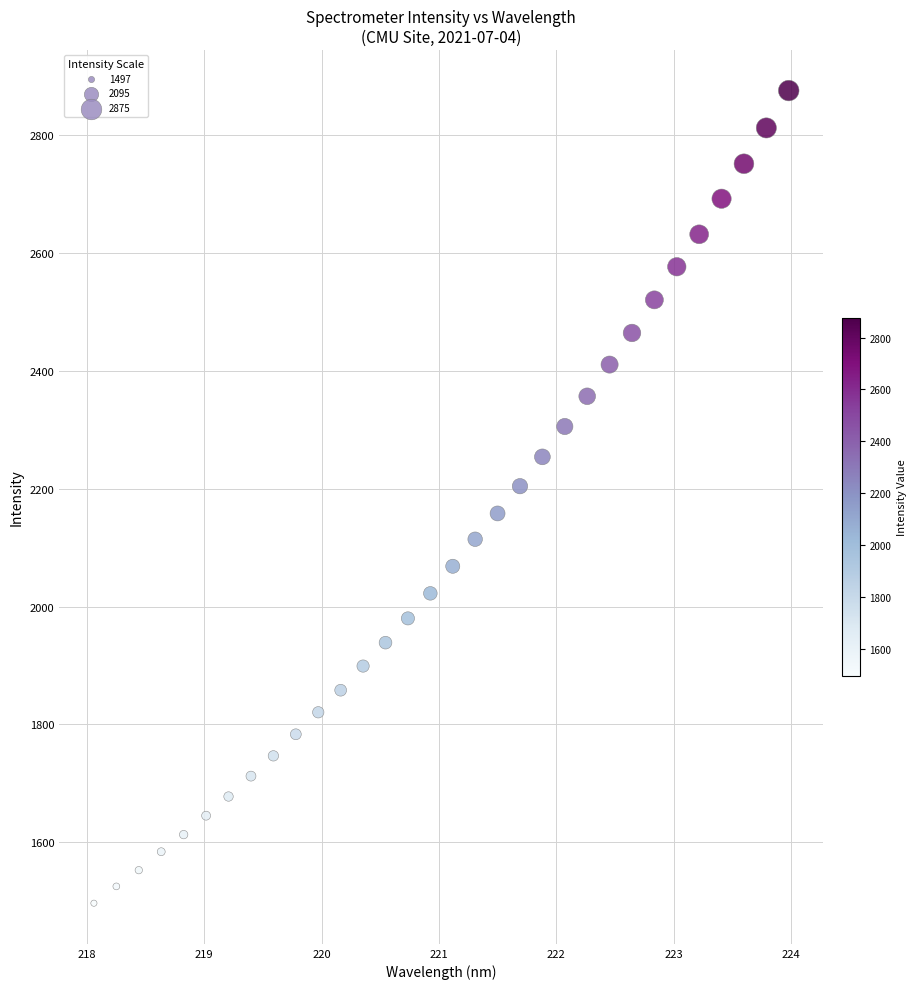

What is the range of Y values (max minus min)?

1378.5